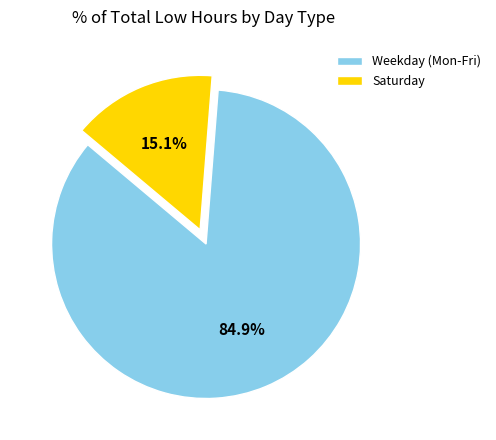

What portion of the pie excludes Weekday (Mon-Fri)?

15.1%